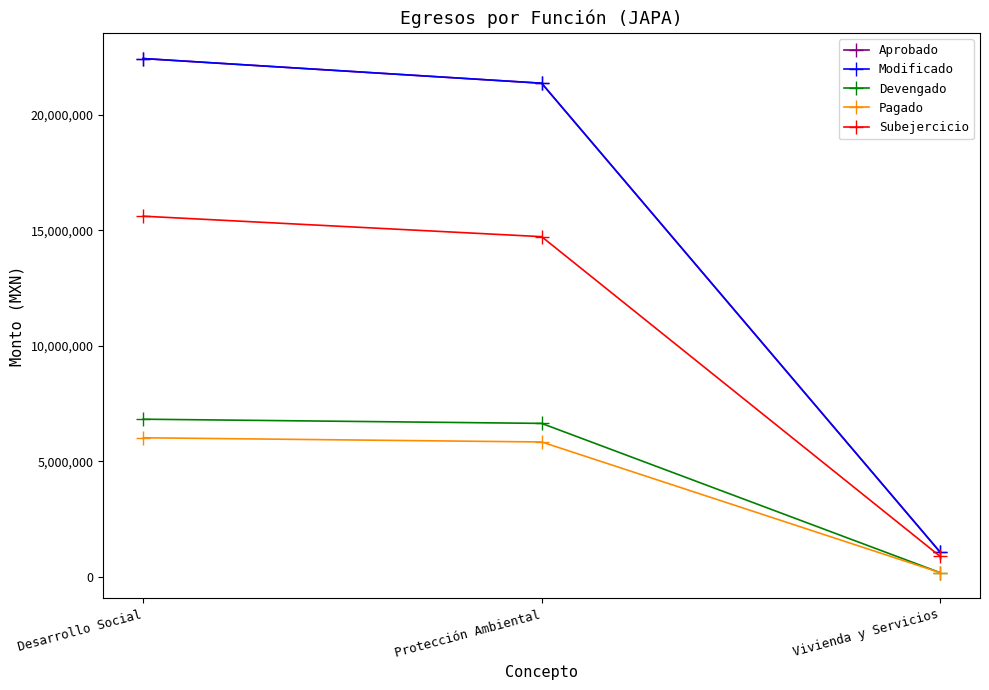

What is the label of the 2nd point from the right?

Protección Ambiental